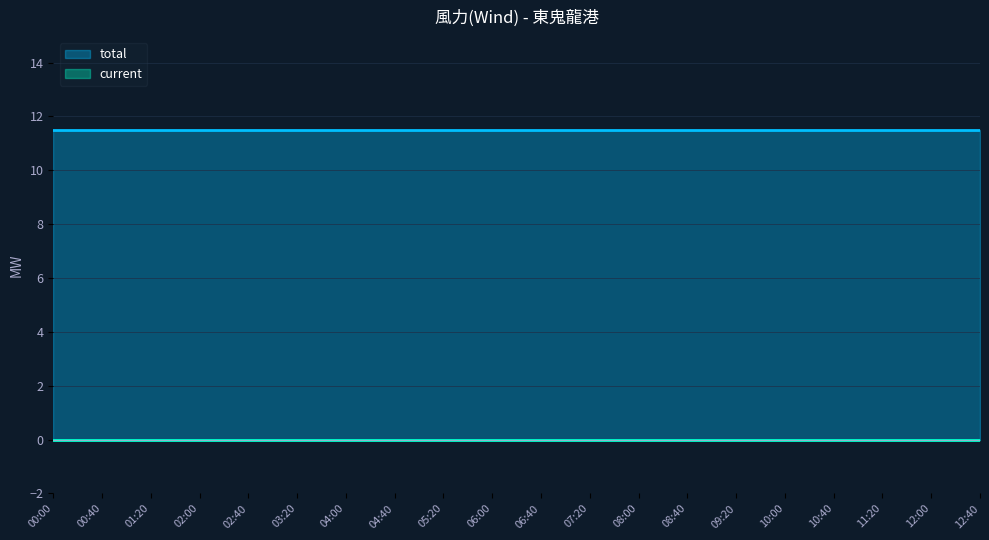

What value does the total series have at 12:00?

11.5